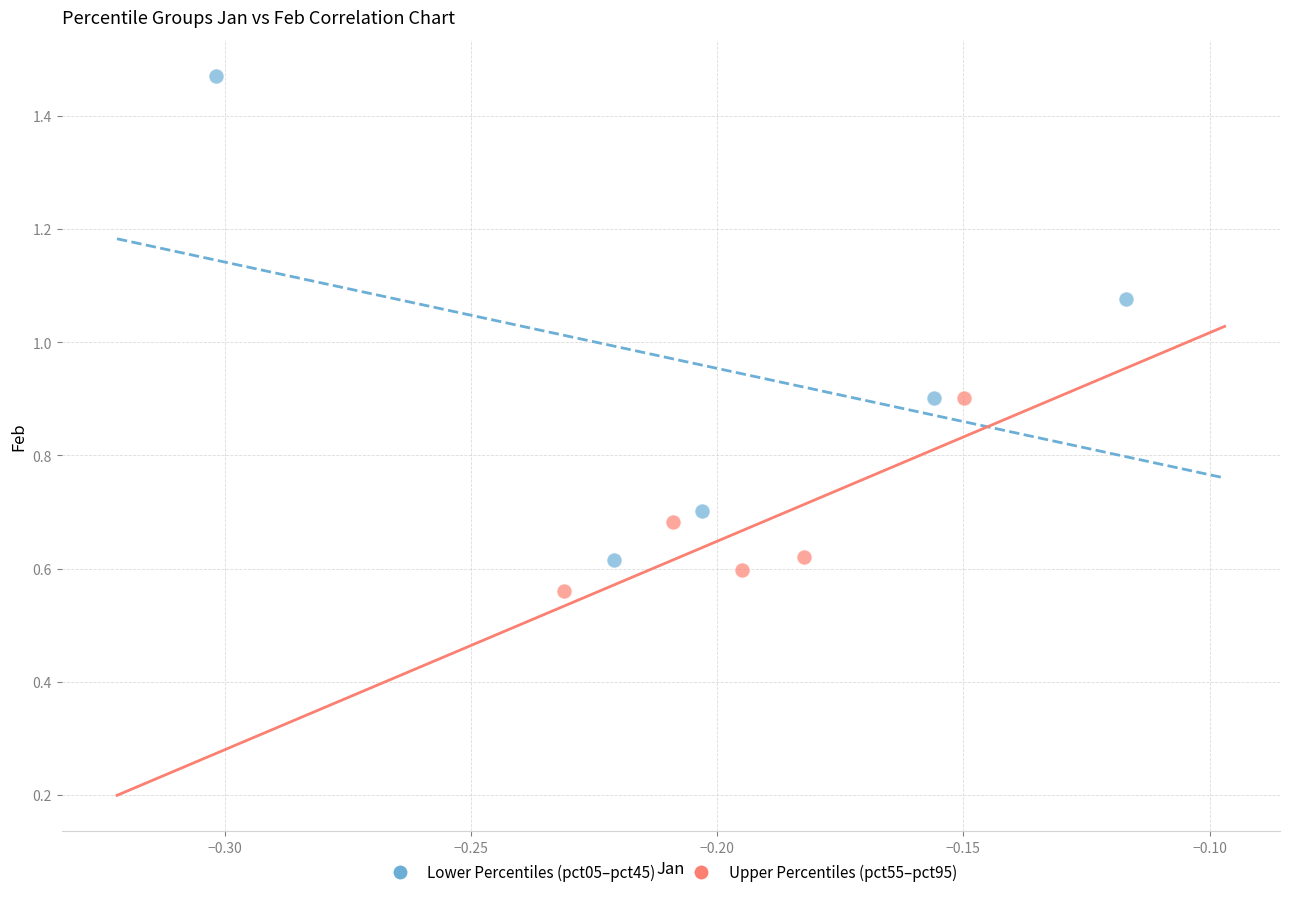

Which series has the largest Y range (max minus min)?

Lower Percentiles (pct05–pct45)